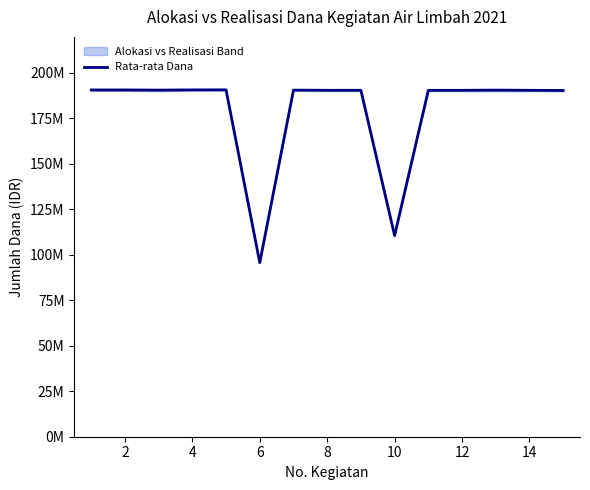

Does the chart display data point markers on the line(s)?

No